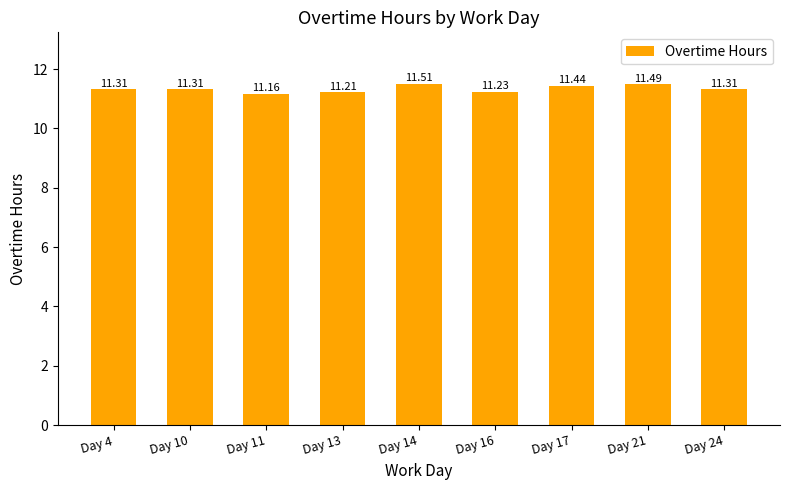

What is the greatest value displayed?

11.5